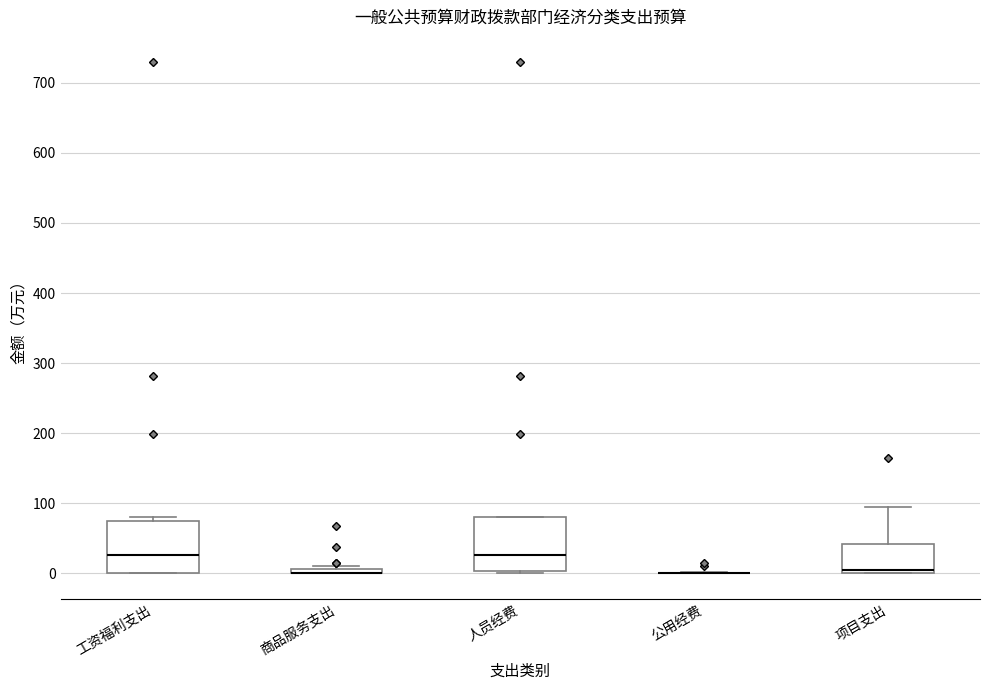

Where is the lower edge of the box for 工资福利支出 on the y-axis? The values are not printed on the chart, so give them approximately, as read against the axis.

0